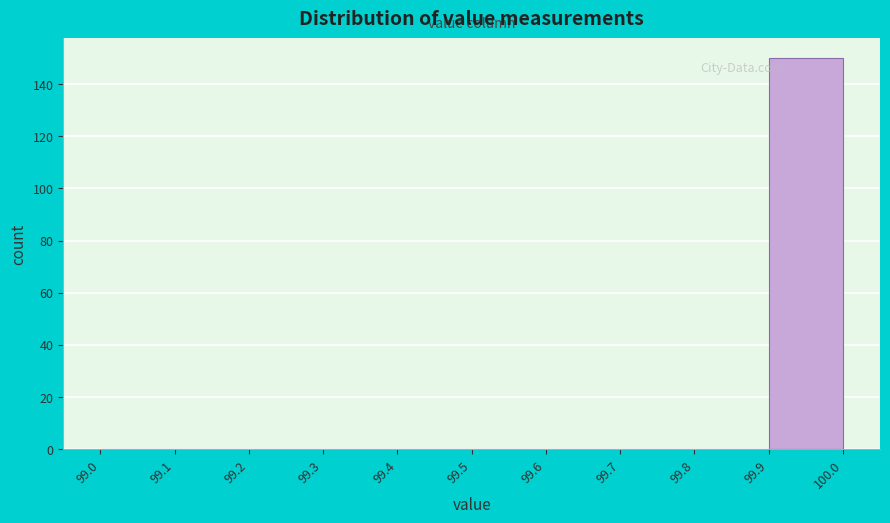

What is the height of the bar covering 99.9 to 100.0 on the x-axis? The values are not printed on the chart, so give them approximately, as read against the axis.

150